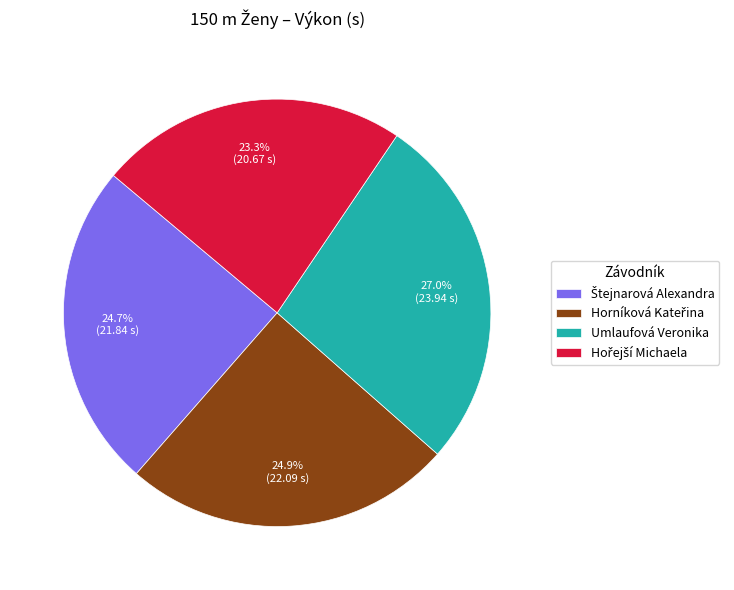

Is Umlaufová Veronika the majority of the pie?

No